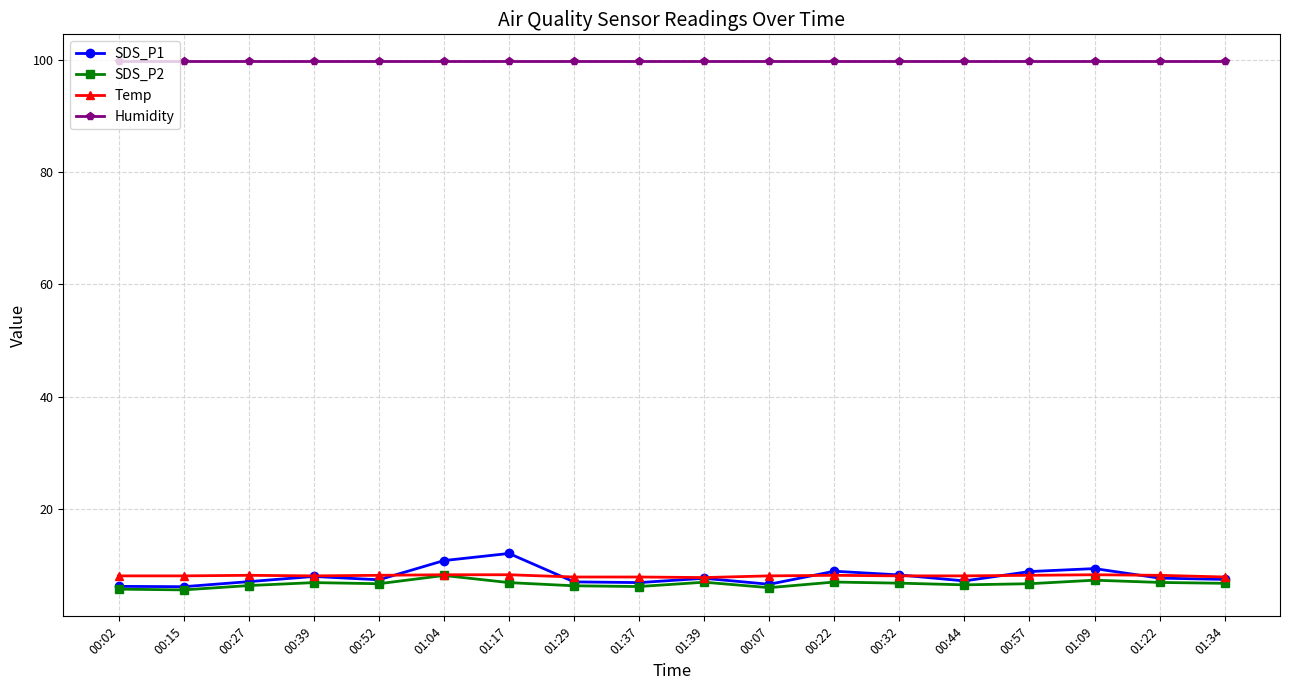

Count the number of data series in this chart.

4